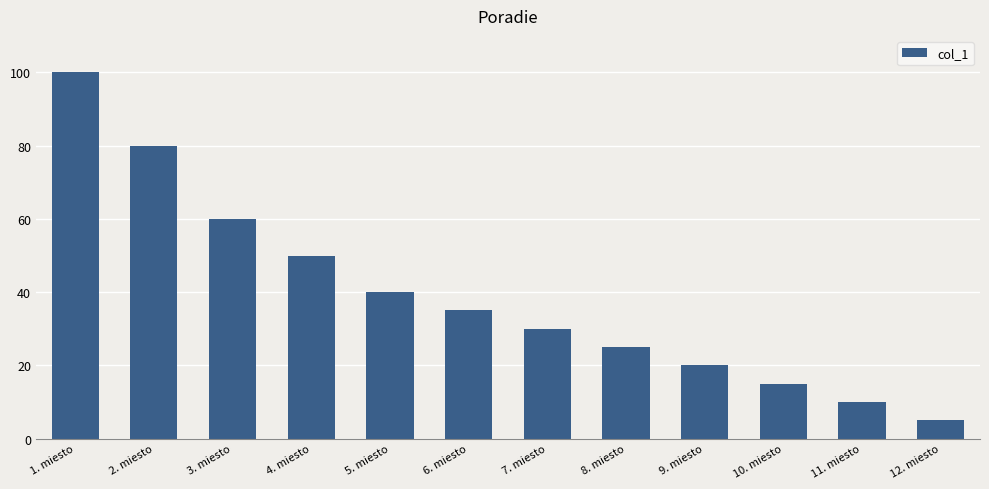

What is the average value?

39